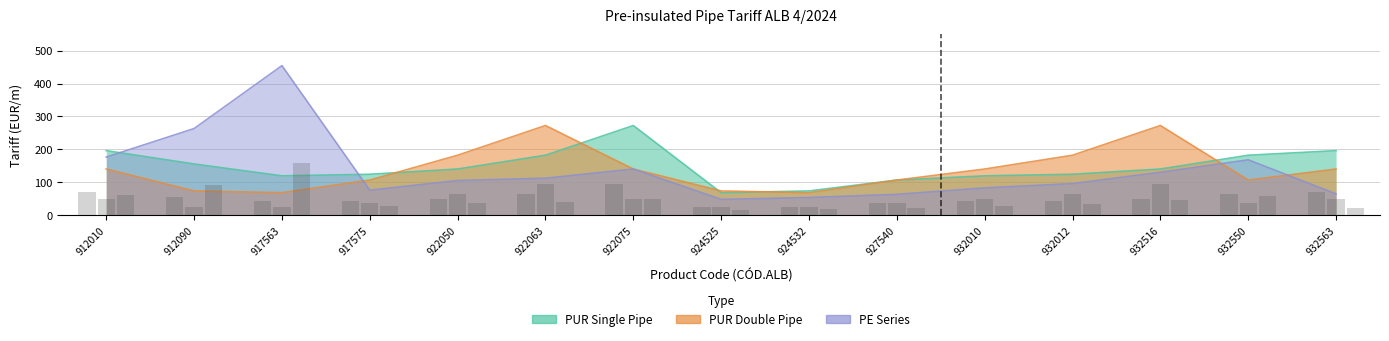

At which label is PUR Double Pipe closest to 59?

922050